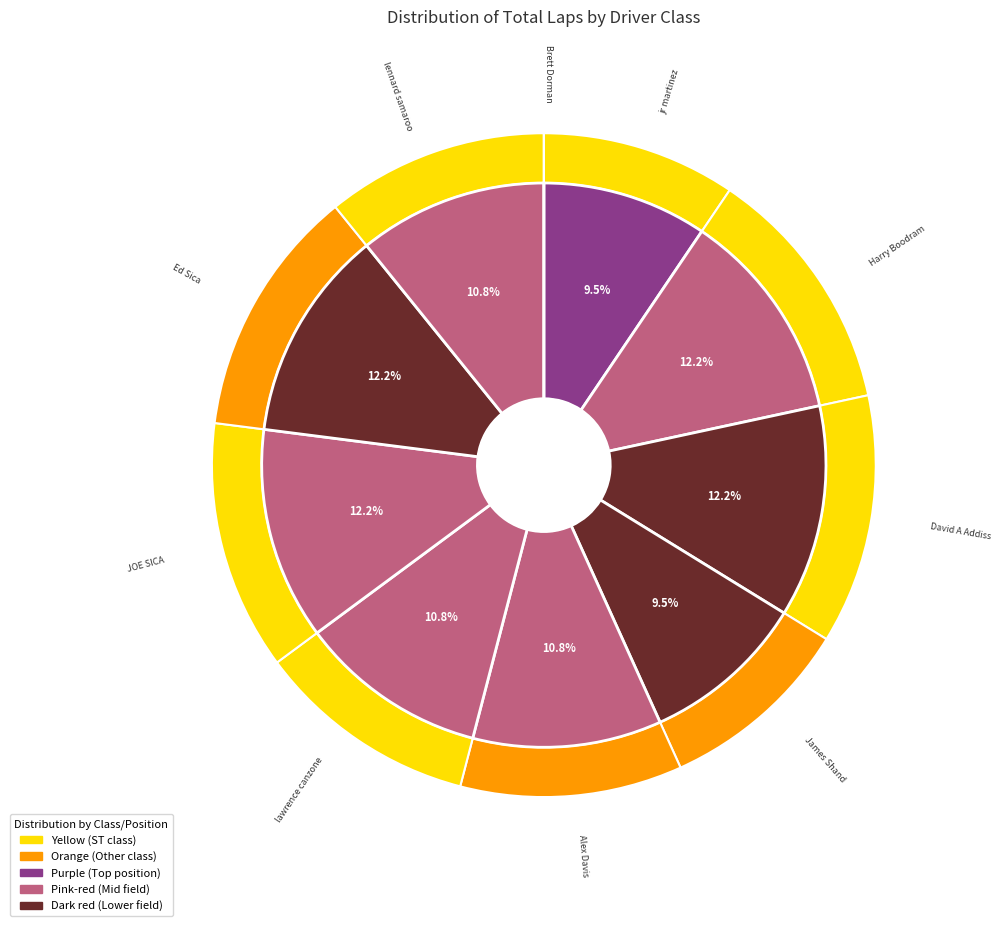

Is it true that Harry Boodram (ST-3) is 12% of the pie?

True